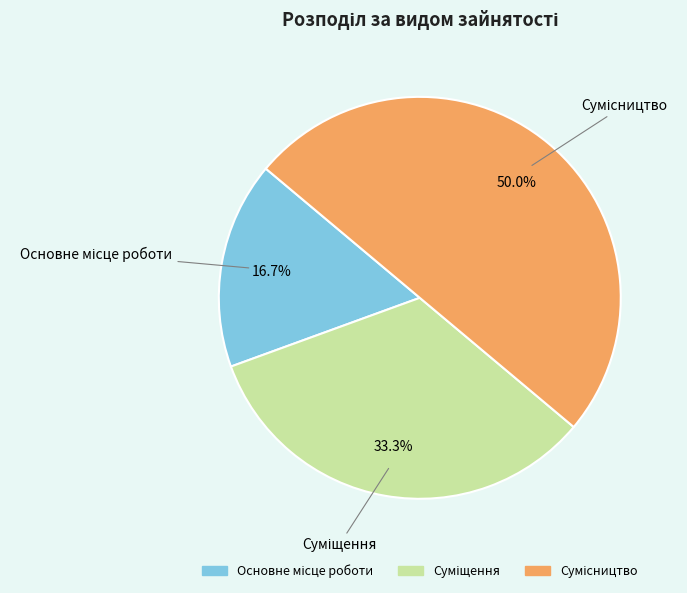

Which category has the smallest portion of the pie?

Основне місце роботи